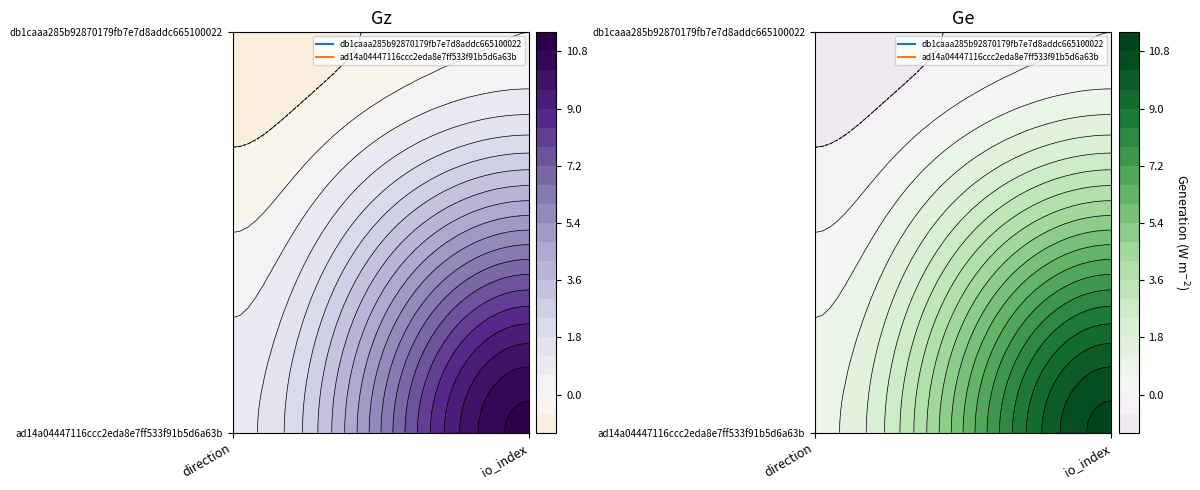

List the series in order of their peak value, highest first.

ad14a04447116ccc2eda8e7ff533f91b5d6a63b, db1caaa285b92870179fb7e7d8addc665100022